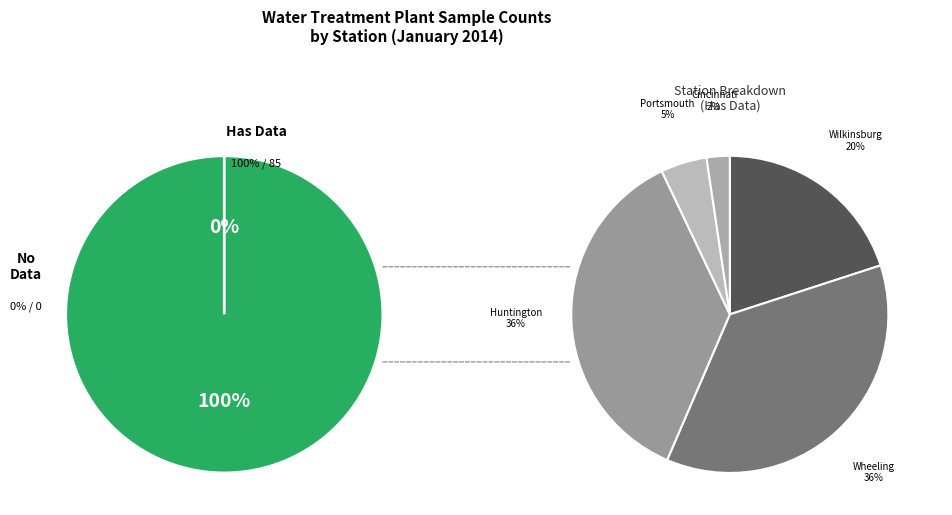

Do WHEELING WTP and CINCINNATI WTP together represent more than half of the pie?

No